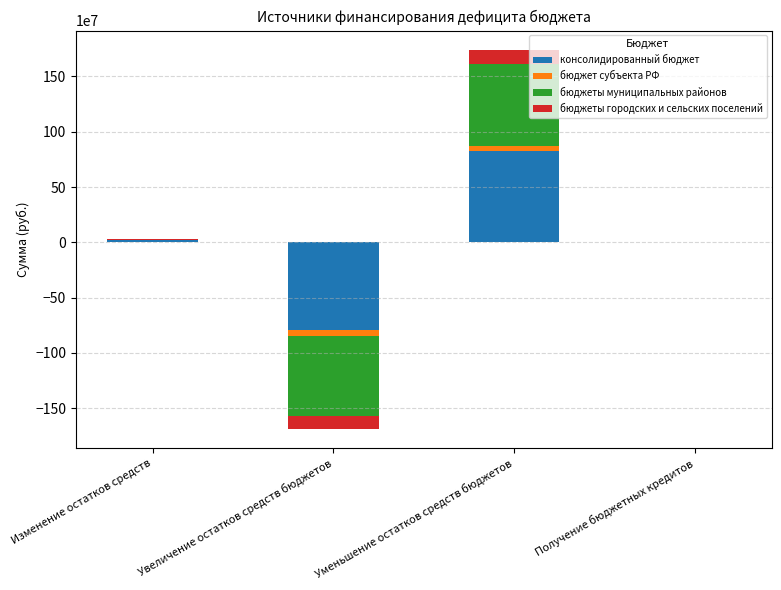

What is the label of the 2nd bar from the right?

Уменьшение остатков средств бюджетов